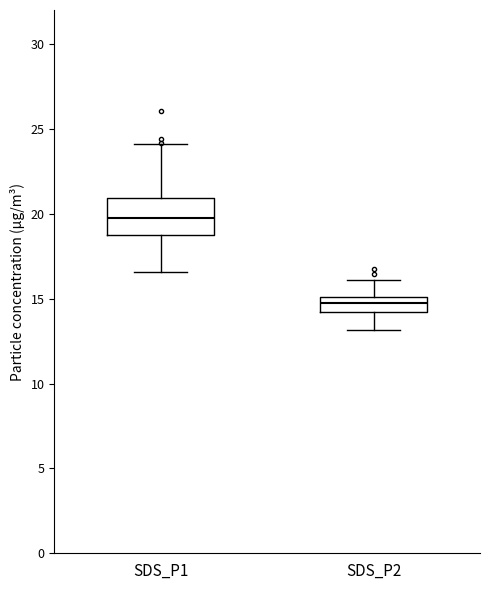

Reading left to right, read every box against the y-axis: the position of its median line, the range the box covers, and the ends of its whiskers. The values are not printed on the chart, so give them approximately, as read against the axis.

SDS_P1: median 19.5, box 19.0 to 21.0, whiskers 16.5 to 24.0
SDS_P2: median 15.0 (inside the box), box 14.0 to 15.0, whiskers 13.0 to 16.0